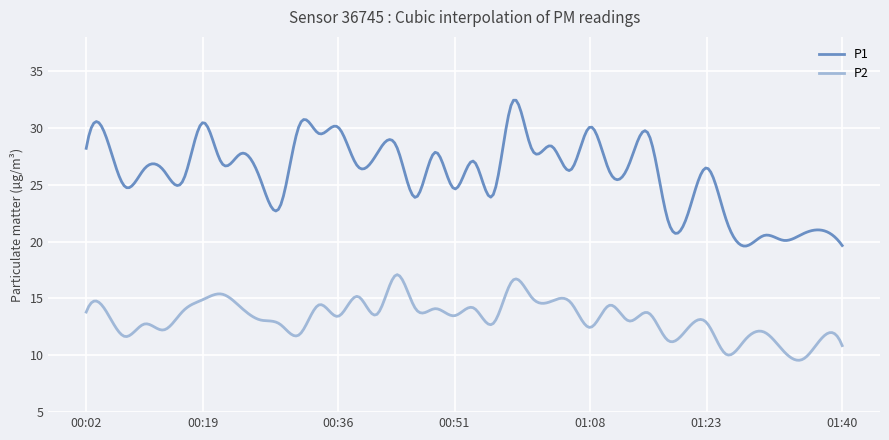

List the series in order of their overall mean, highest first.

P1, P2